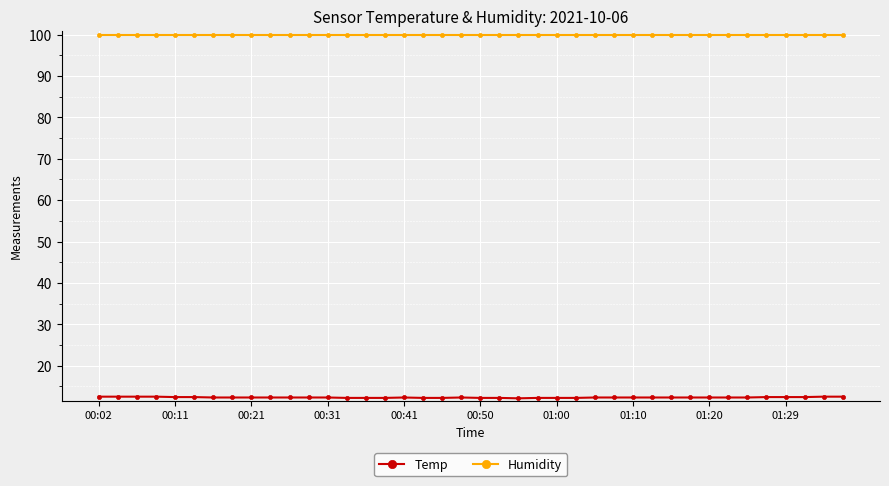

What is the value of the Humidity point at the 34th from the left?

99.9